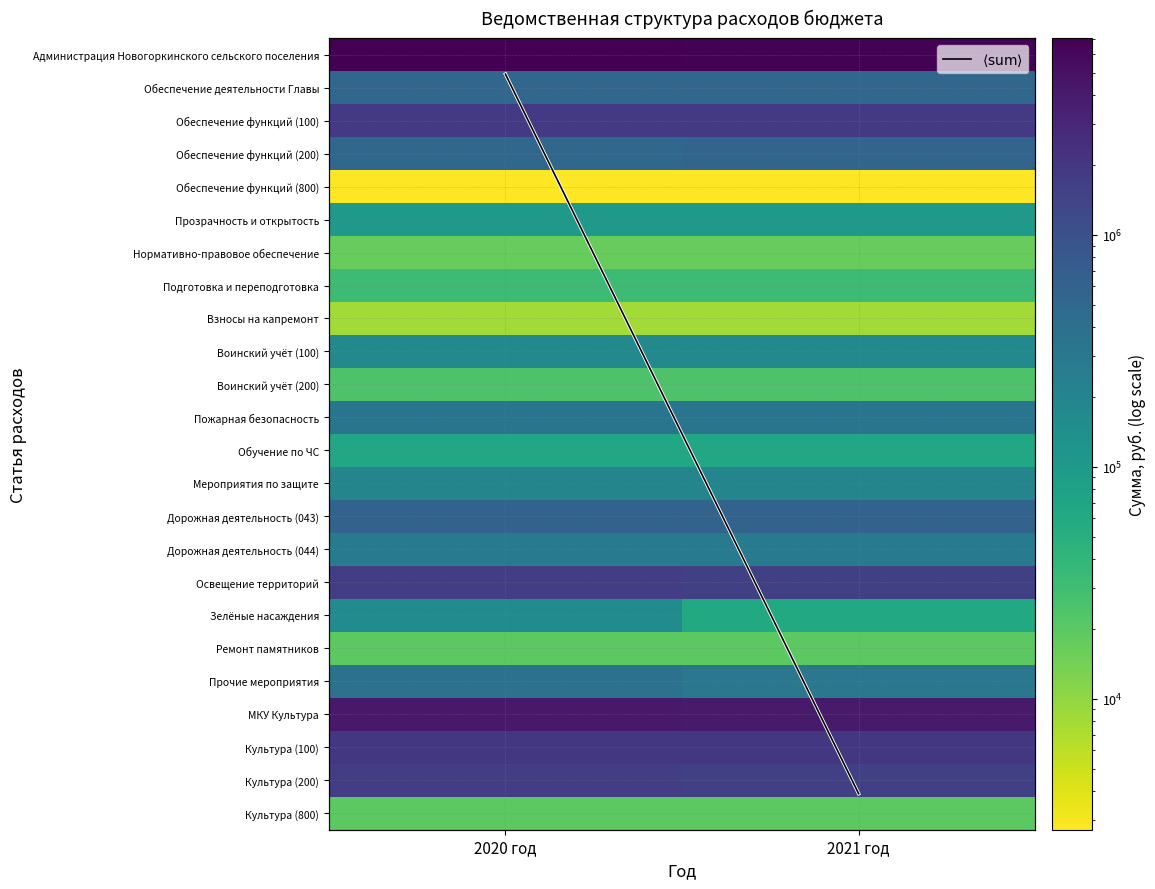

Which has a higher value, 2020 год or 2021 год?

2020 год